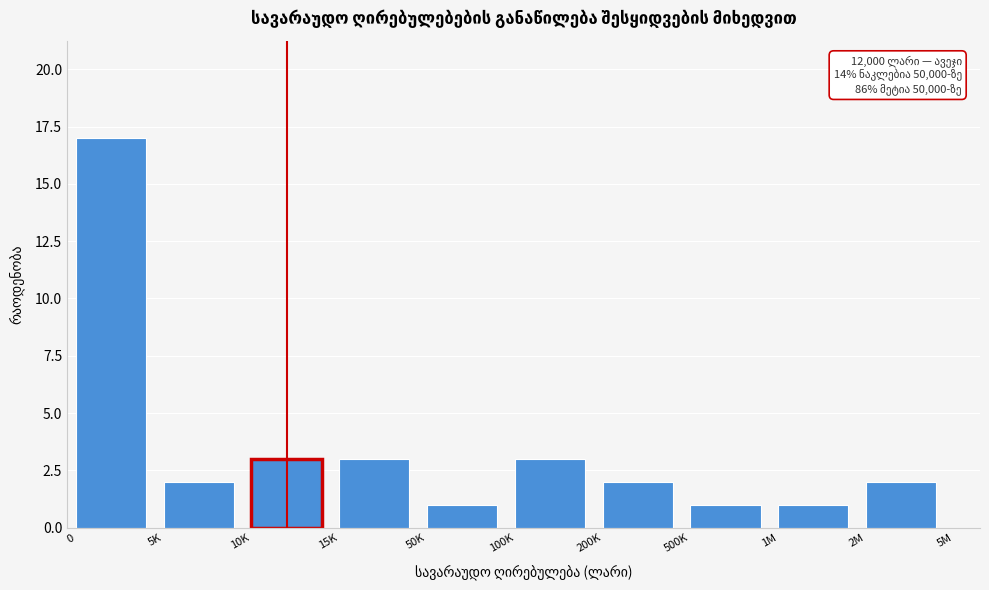

Reading left to right, what are all the values shown in this chart?

17	2	3	3	1	3	2	1	1	2